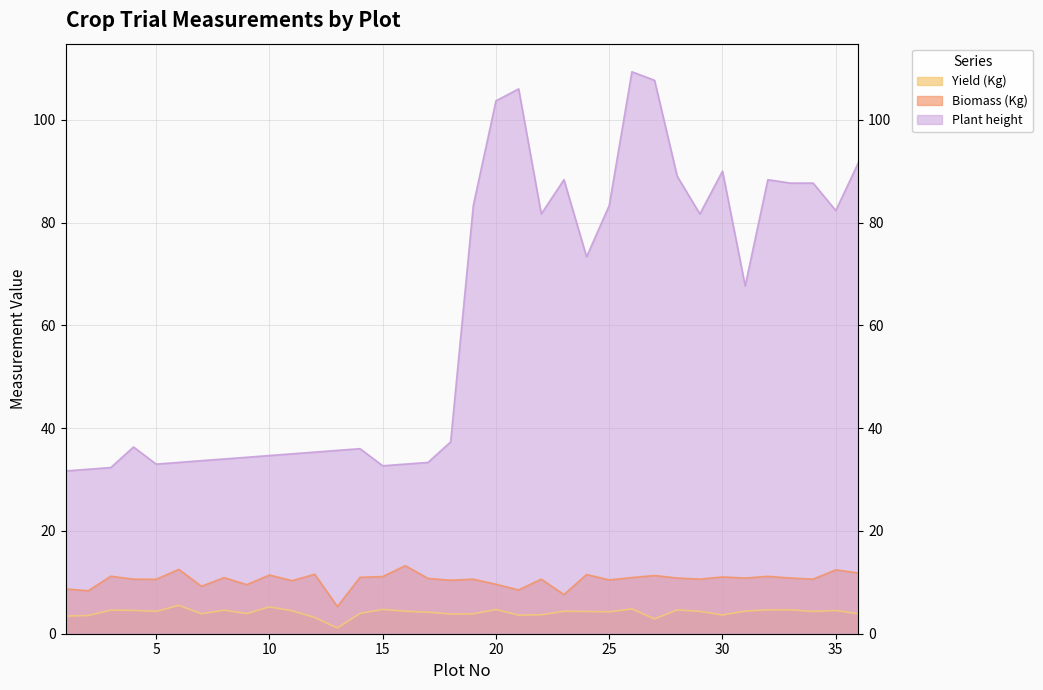

List the series in order of their peak value, highest first.

Plant height, Biomass (Kg), Yield (Kg)